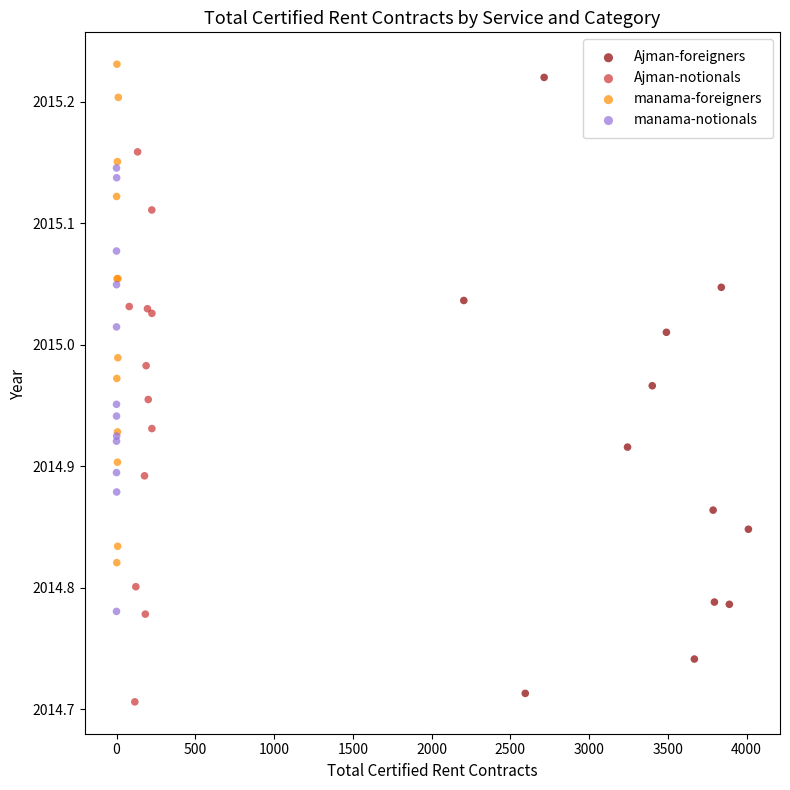

Which series has the widest spread of Y values?

Ajman-foreigners